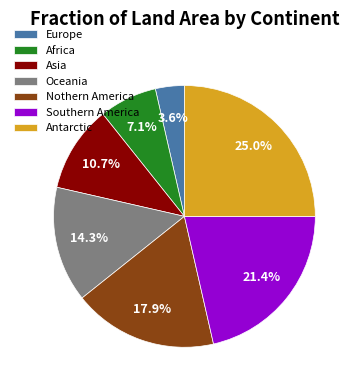

Count the number of slices in the pie.

7